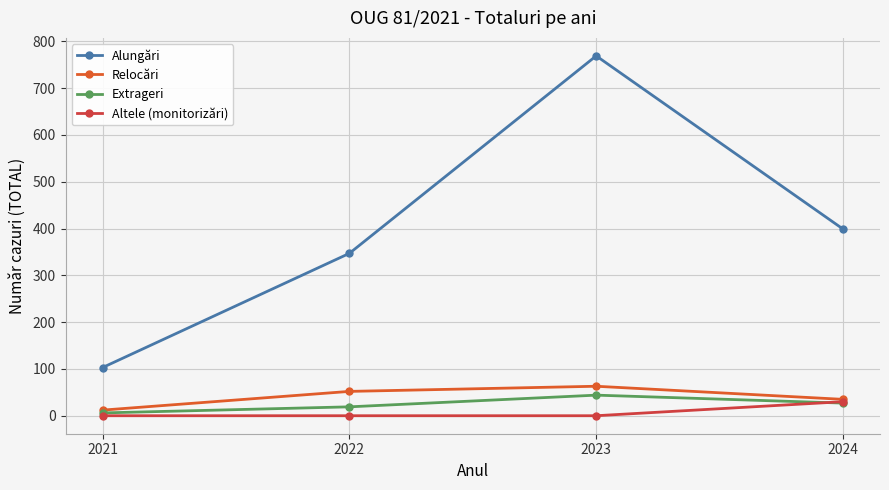

Reading right to left, extract all data points from this chart.

Alungări: 2024=399	2023=769	2022=347	2021=103
Relocări: 2024=35	2023=63	2022=52	2021=12
Extrageri: 2024=27	2023=44	2022=19	2021=6
Altele (monitorizări): 2024=30	2023=0	2022=0	2021=0